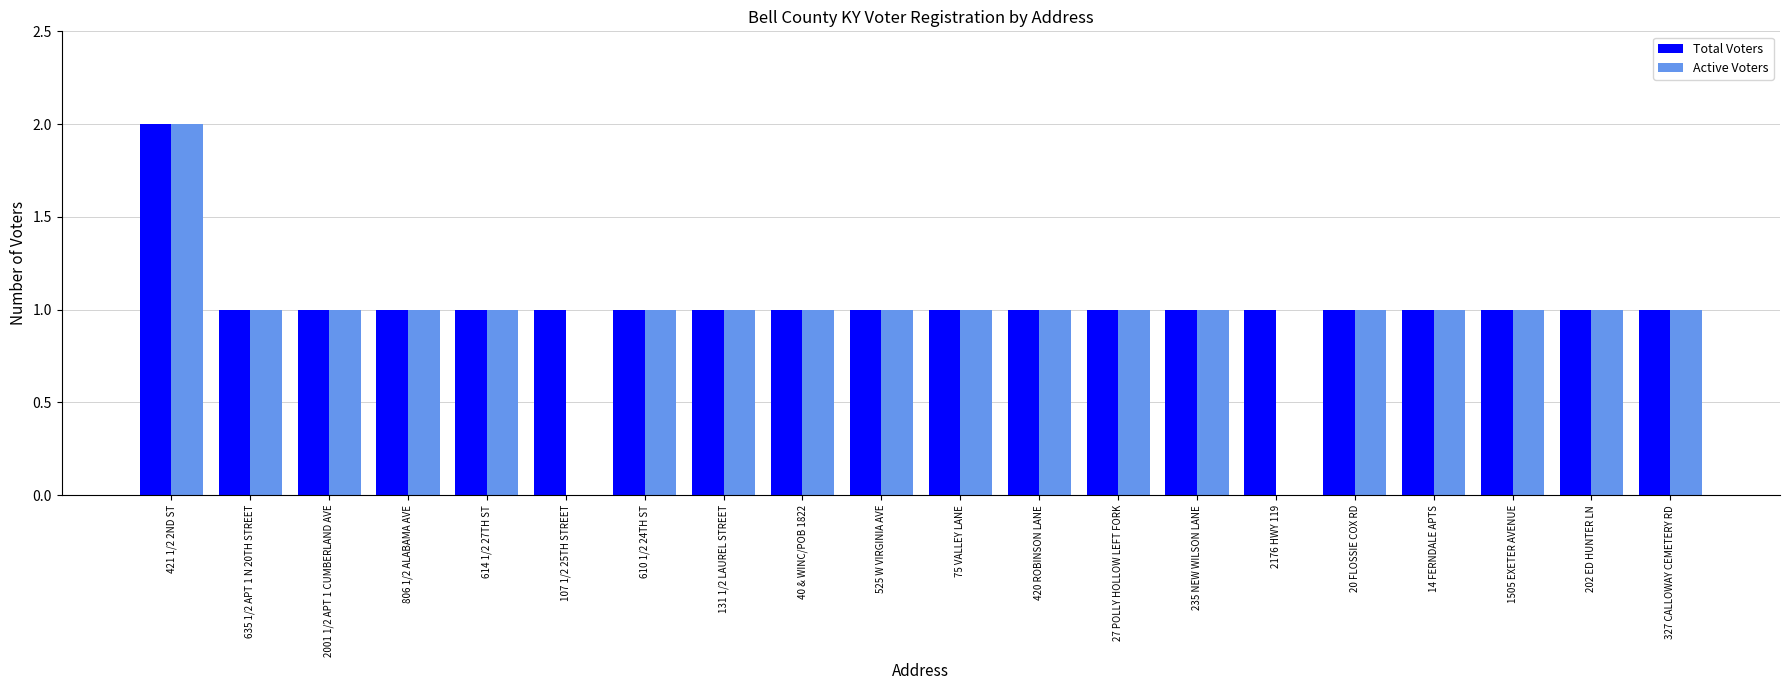

What is the sum of all Total Voters values?

21